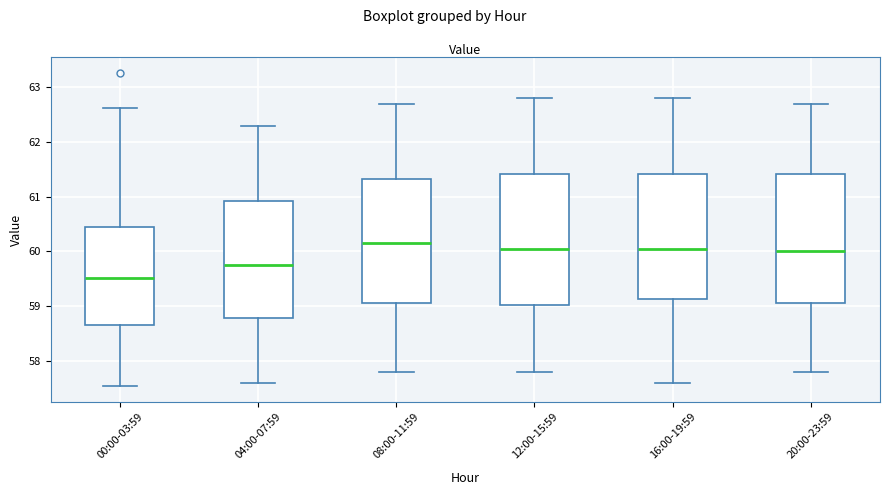

Reading left to right, transcribe this box plot: for each box, give where its median line is, the range the box spans, and where its two whiskers end, as read against the y-axis. The values are not printed on the chart, so give them approximately, as read against the axis.

00:00-03:59: median 59.5, box 58.7 to 60.4, whiskers 57.5 to 62.6
04:00-07:59: median 59.8, box 58.8 to 60.9, whiskers 57.6 to 62.3
08:00-11:59: median 60.2, box 59.1 to 61.3, whiskers 57.8 to 62.7
12:00-15:59: median 60.1, box 59.0 to 61.4, whiskers 57.8 to 62.8
16:00-19:59: median 60.1, box 59.1 to 61.4, whiskers 57.6 to 62.8
20:00-23:59: median 60.0, box 59.1 to 61.4, whiskers 57.8 to 62.7